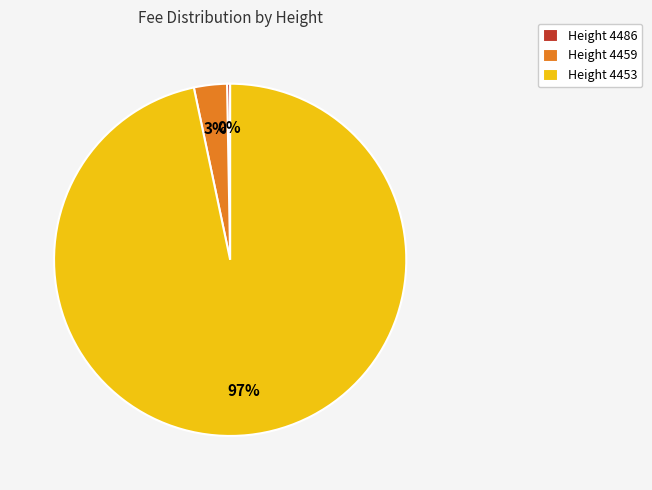

To the nearest percent, what is the difference between the Height 4453 and Height 4459 slice percentages?

94%